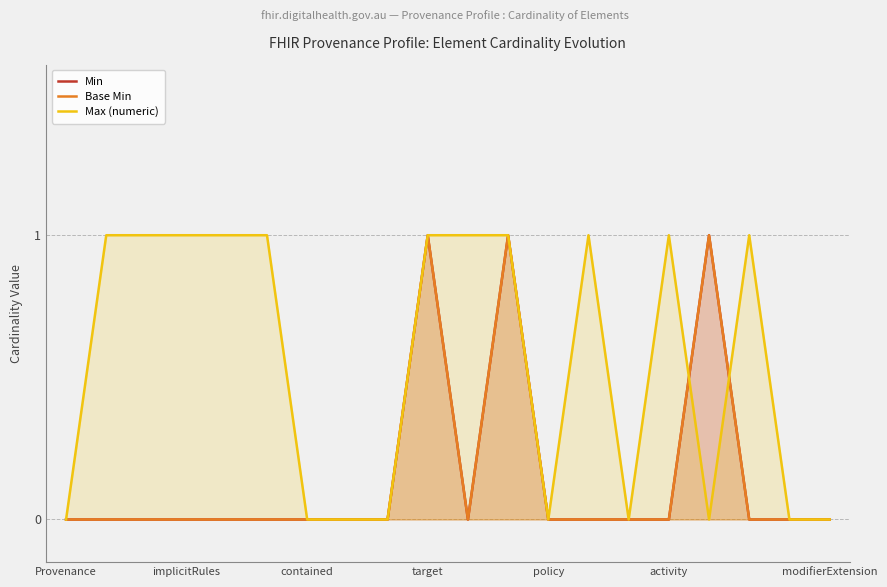

The Max (numeric) series shows 1 at activity. True or false?

True